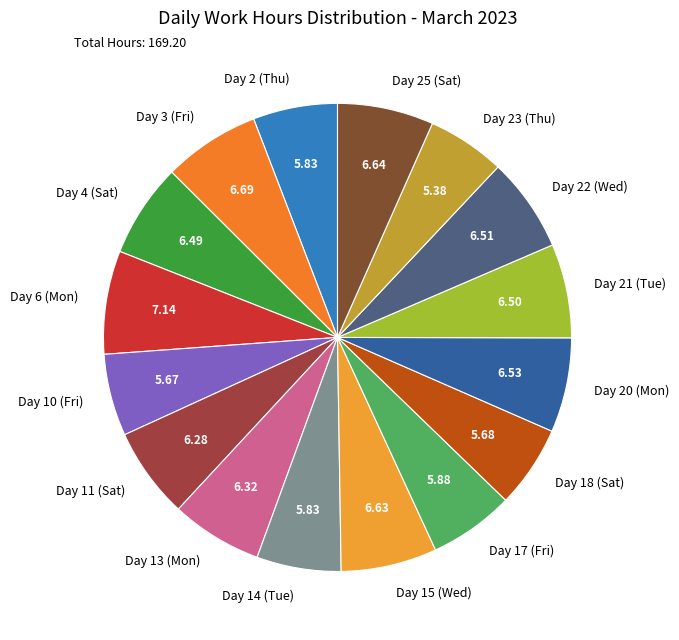

True or false: Day 22 (Wed) accounts for 7% of the total.

True